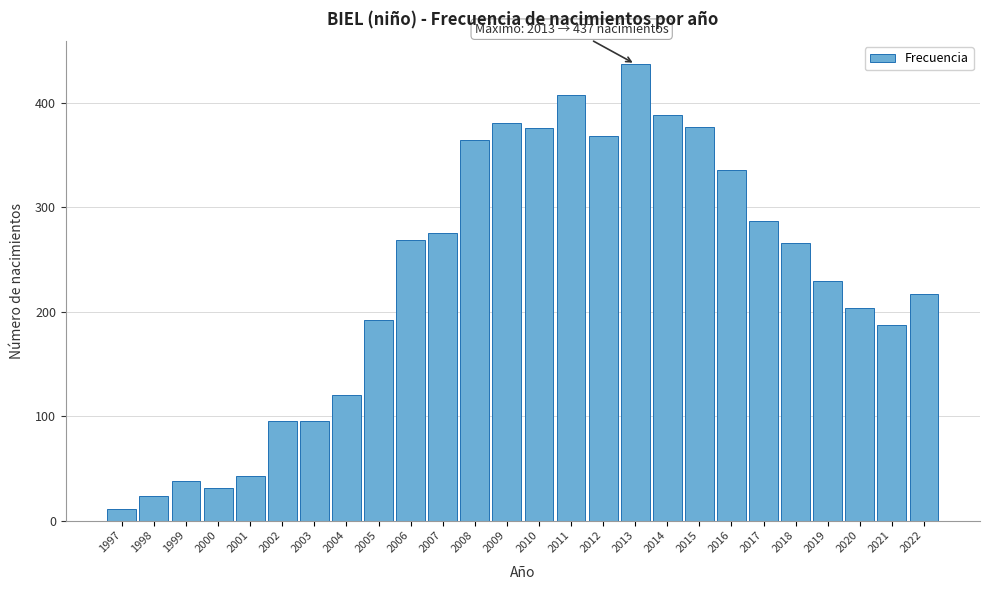

What is the value of the 4th bar from the left?

31